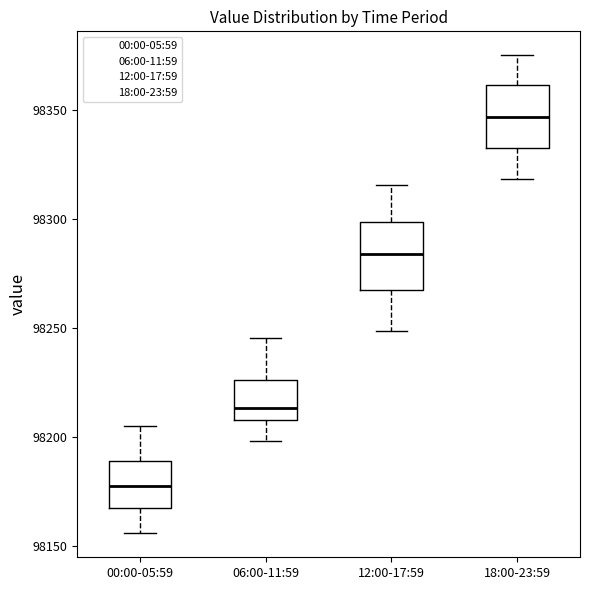

Where does the median line of the box for 00:00-05:59 sit on the y-axis? The values are not printed on the chart, so give them approximately, as read against the axis.

98175